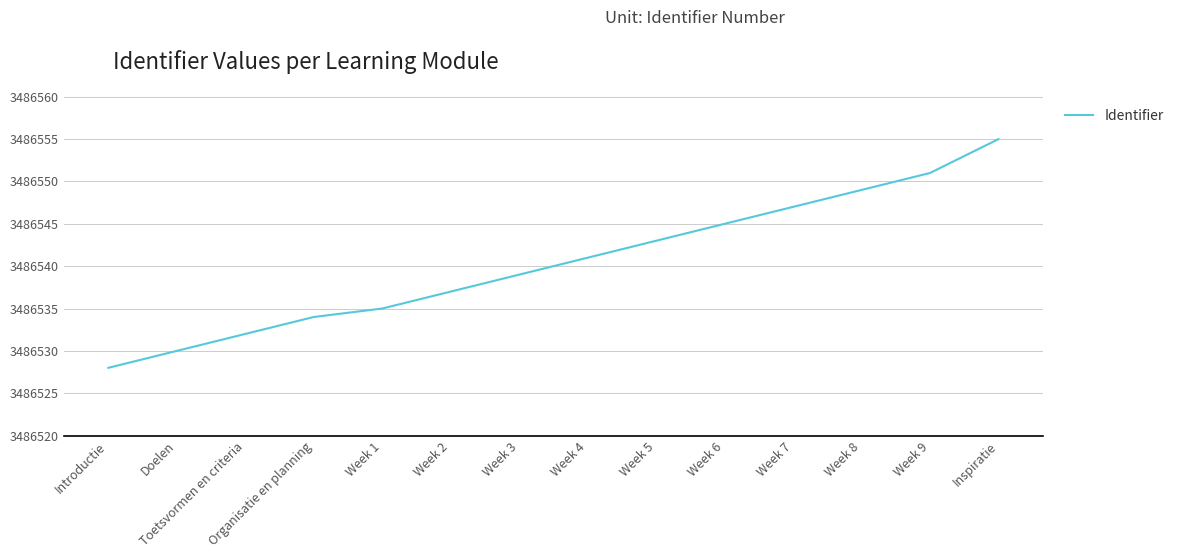

What is the difference between the values at Week 1 and Organisatie en planning?

1